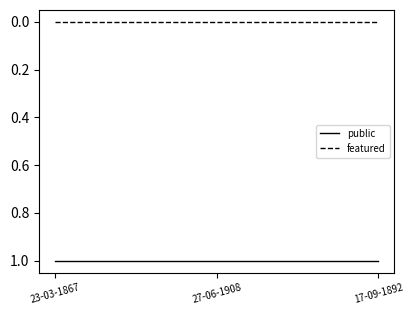

What are all the series names shown in the legend?

public, featured